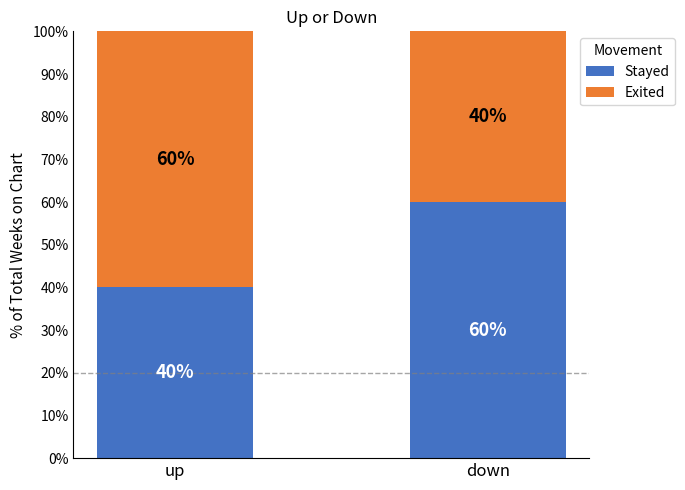

List the labels in order of Stayed value, largest first.

down, up